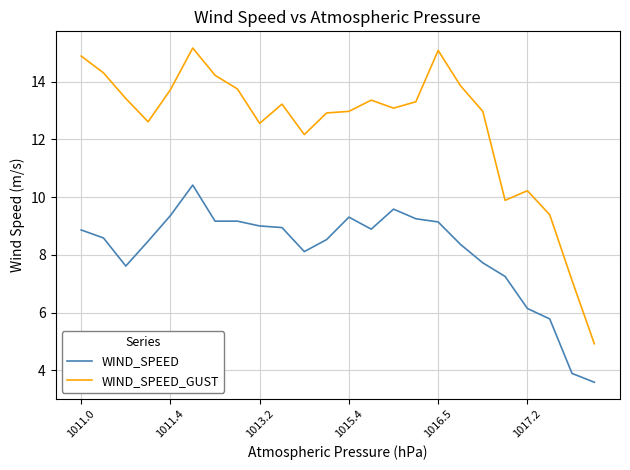

List the series in order of their overall mean, lowest first.

WIND_SPEED, WIND_SPEED_GUST